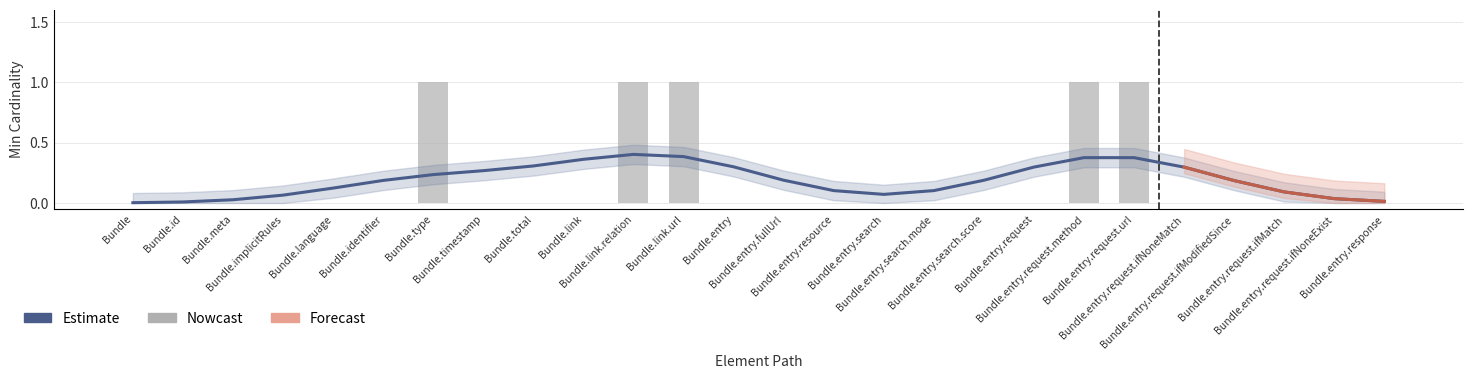

At which label is the value closest to 0?

Bundle